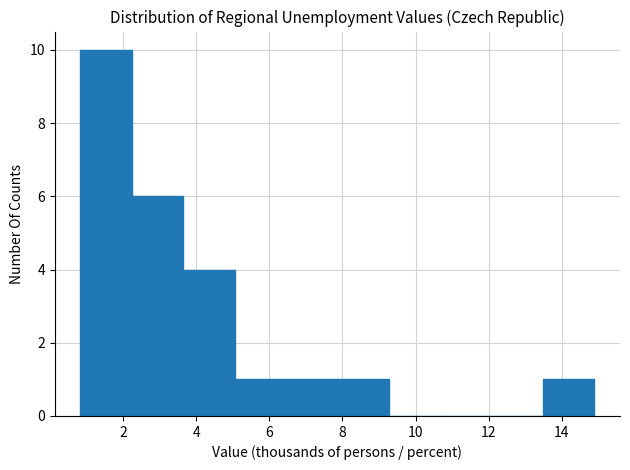

Over which range of the x-axis is the bar tallest?

0.8 to 2.2